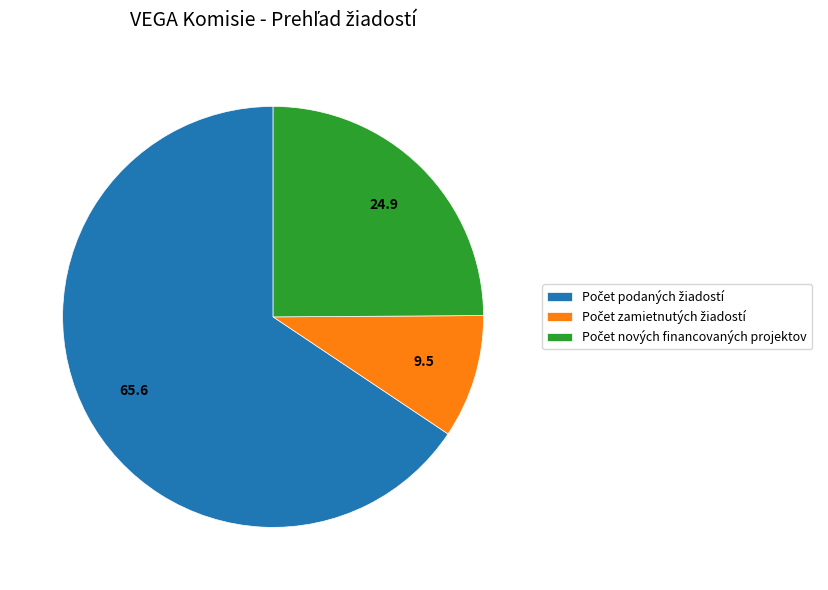

Is there a majority slice in this chart?

Yes